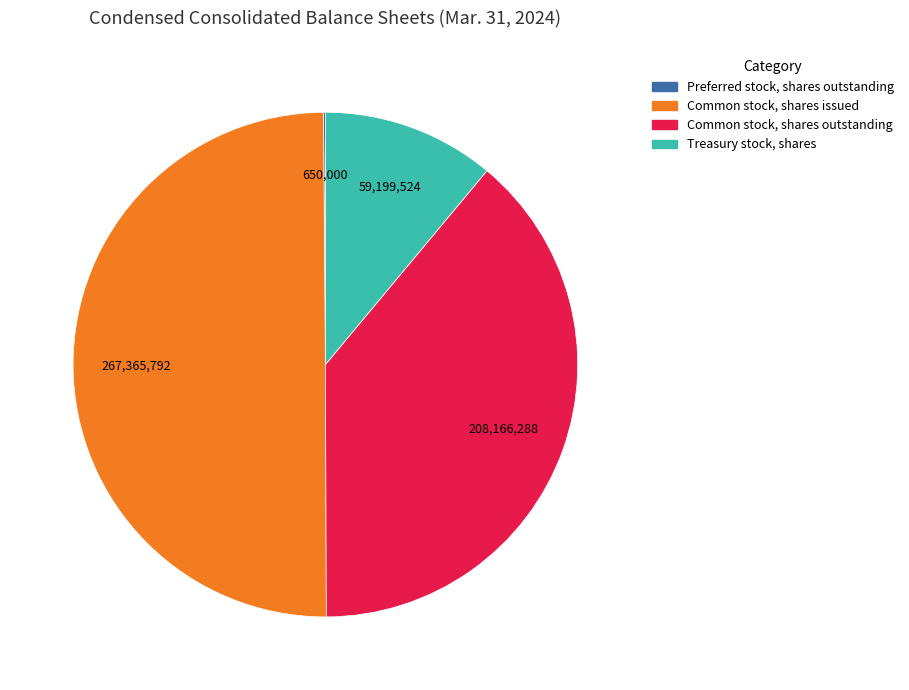

Is Treasury stock, shares the majority of the pie?

No